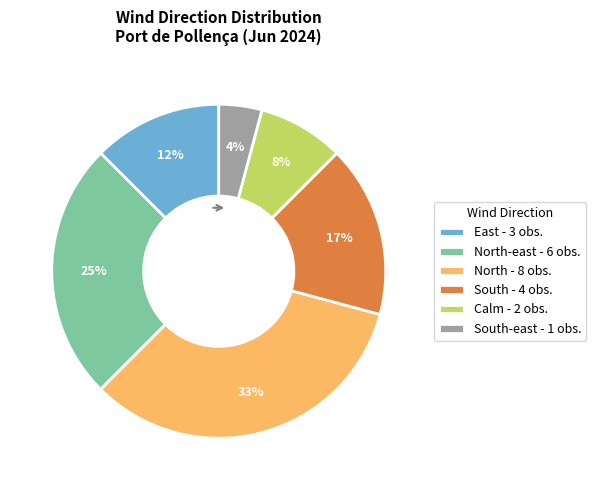

To the nearest percent, what is the difference between the largest and smallest slice percentages?

29%